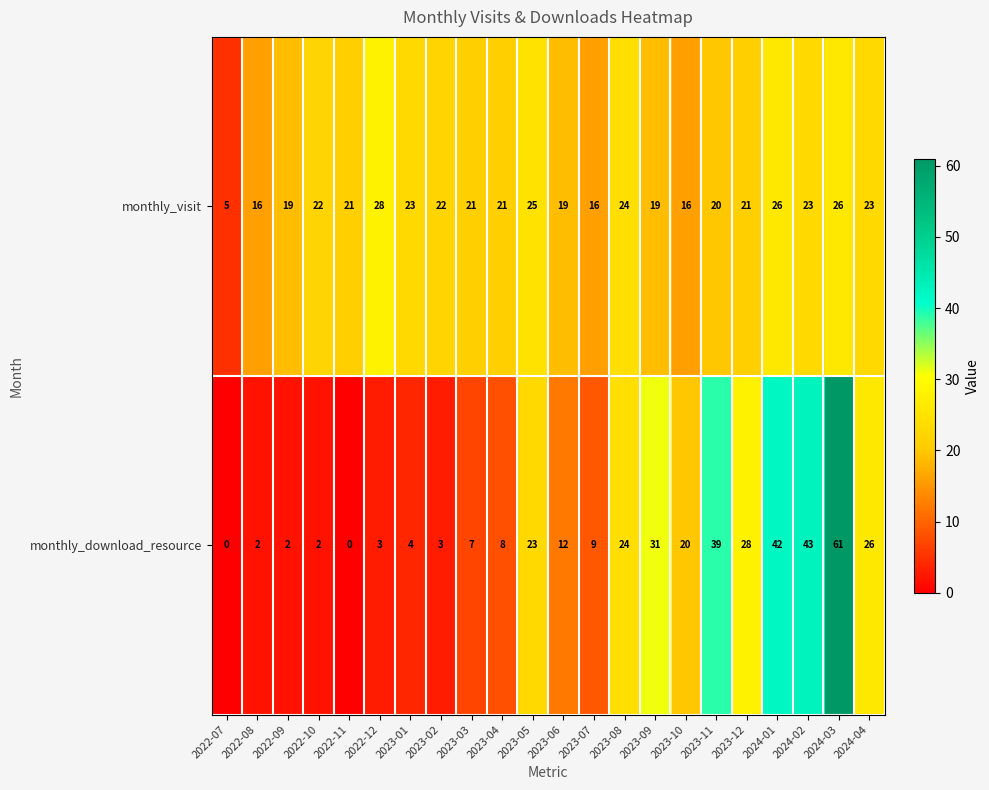

List the series in order of their peak value, lowest first.

monthly_visit, monthly_download_resource